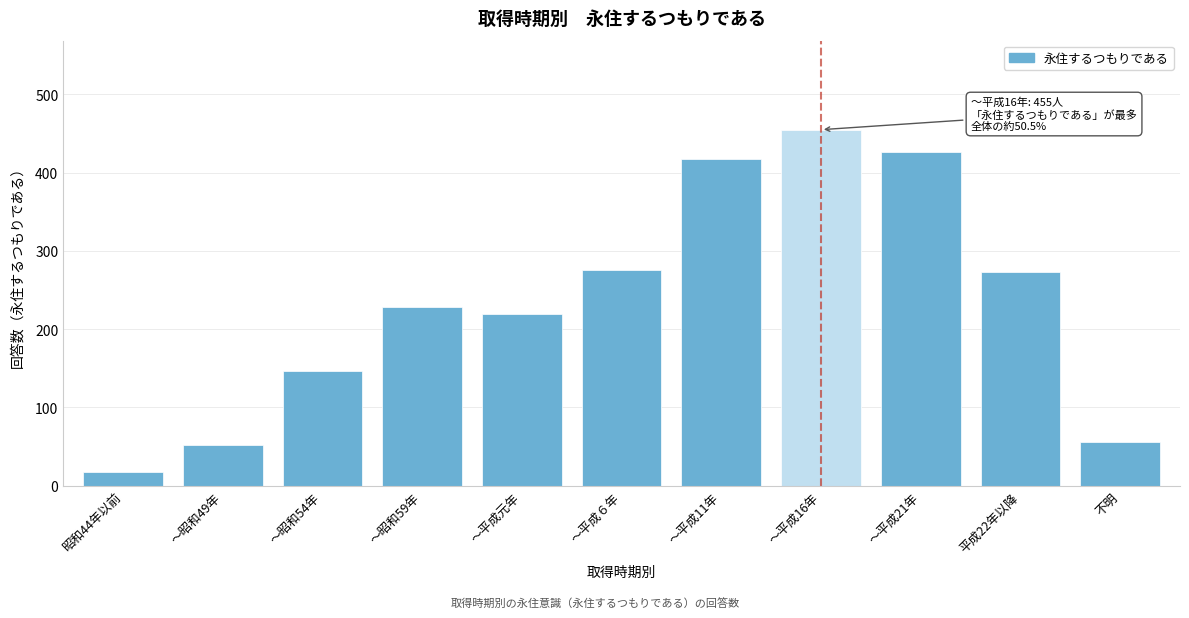

Reading left to right, what are all the values shown in this chart?

昭和44年以前=17	～昭和49年=52	～昭和54年=146	～昭和59年=229	～平成元年=219	～平成６年=276	～平成11年=418	～平成16年=455	～平成21年=426	平成22年以降=273	不明=56